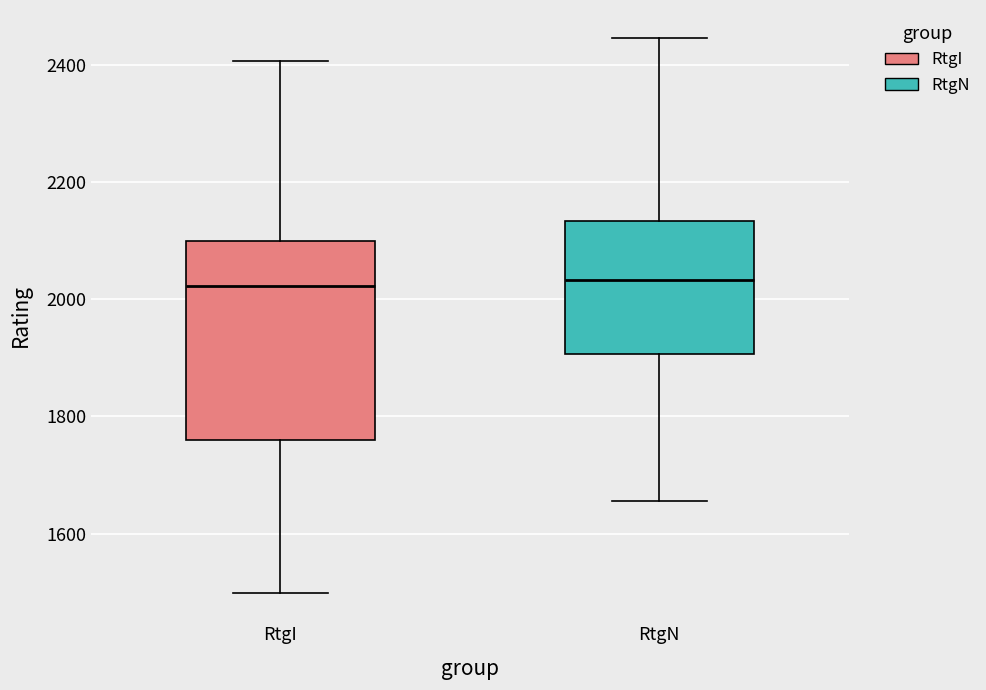

Where does the lower whisker of the box for RtgI end on the y-axis? The values are not printed on the chart, so give them approximately, as read against the axis.

1500